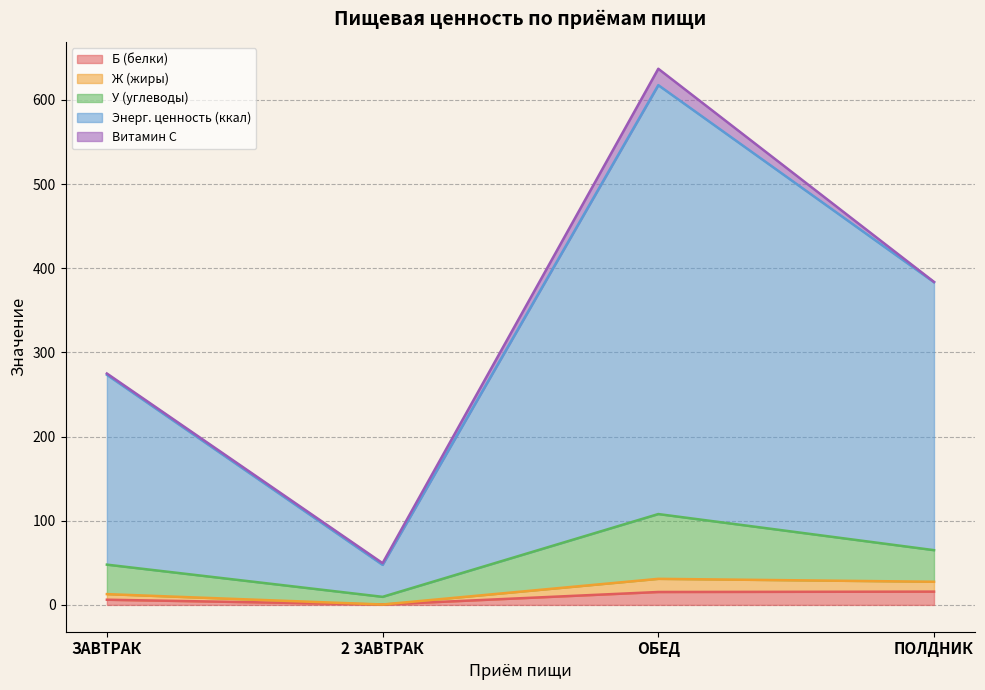

What position from the right is ОБЕД?

2